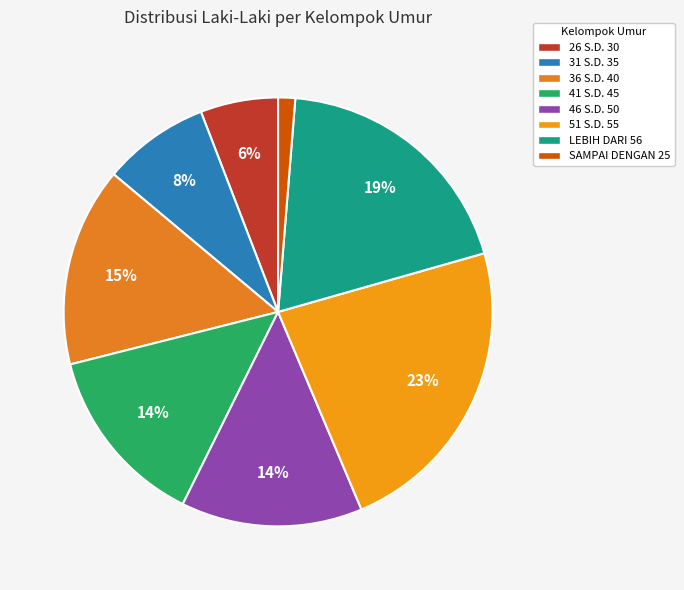

To the nearest percent, what portion does 41 S.D. 45 represent?

14%